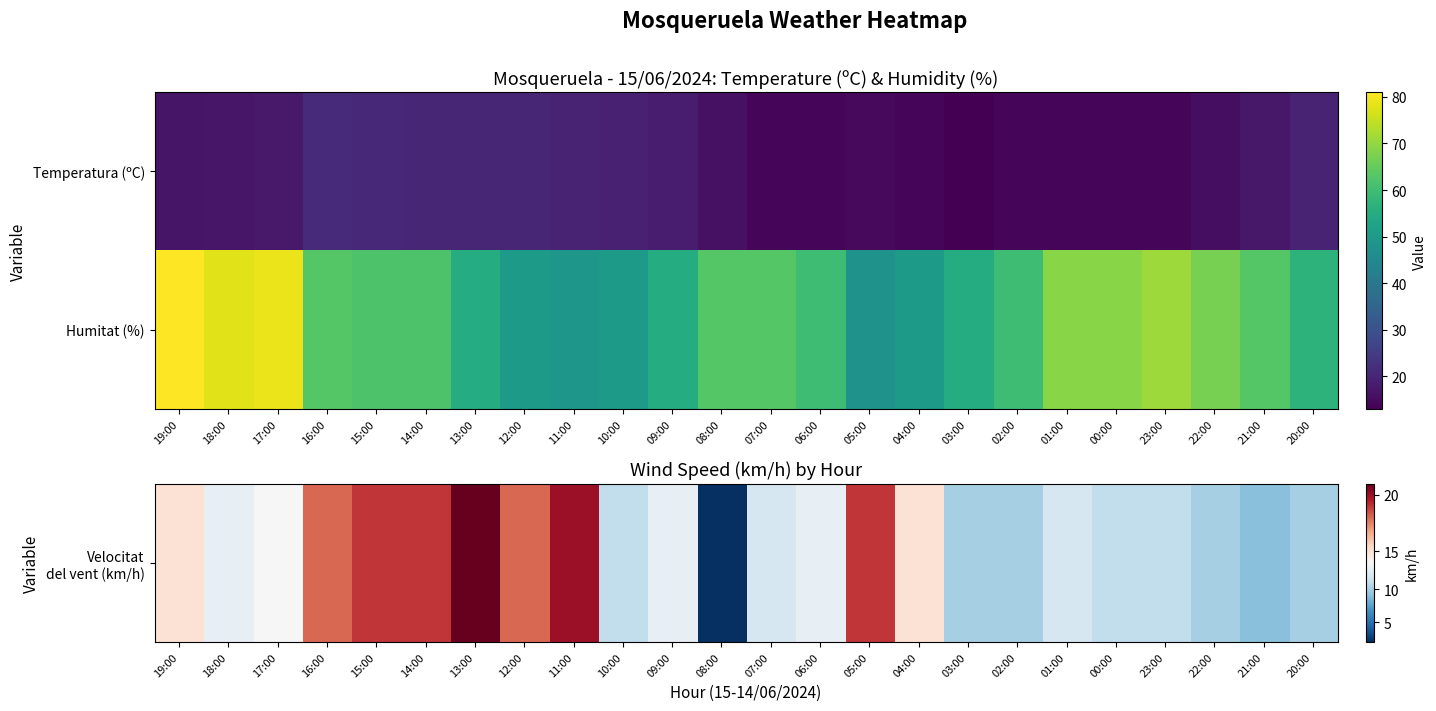

Which series changed the most between 02:00 and 00:00?

Humitat (%)